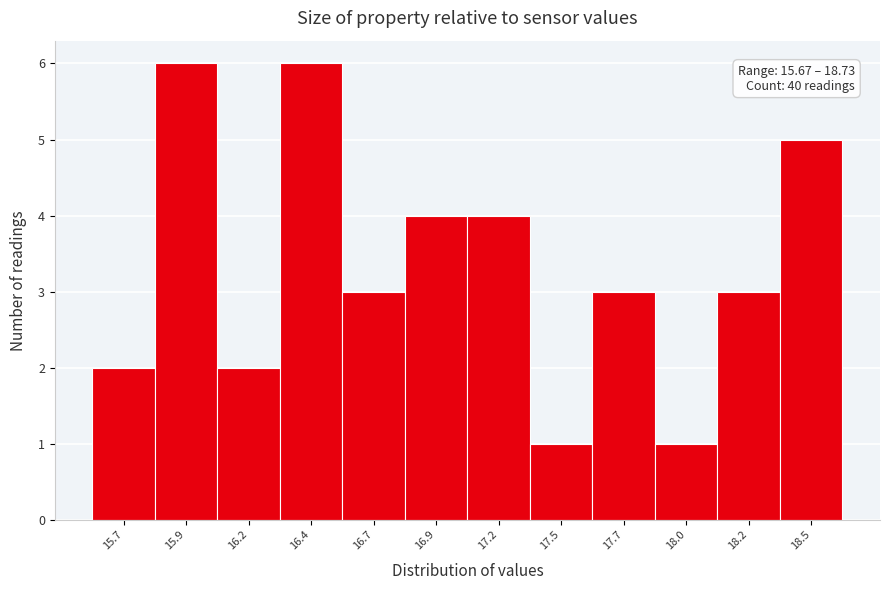

Reading left to right, what are all the values shown in this chart?

2	6	2	6	3	4	4	1	3	1	3	5